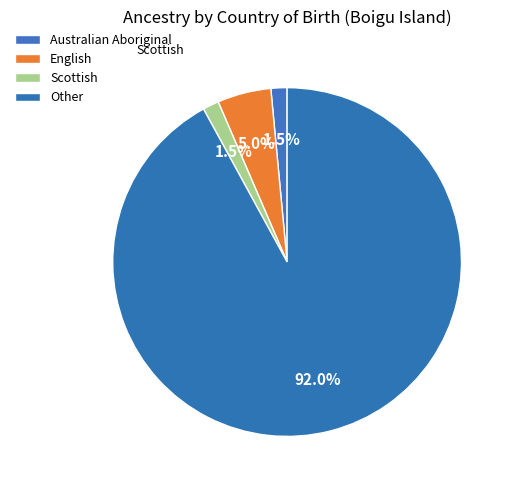

True or false: Other accounts for 99% of the total.

False